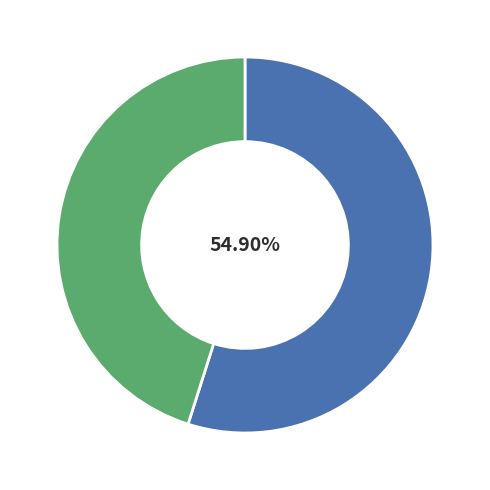

Count the number of slices in the pie.

2